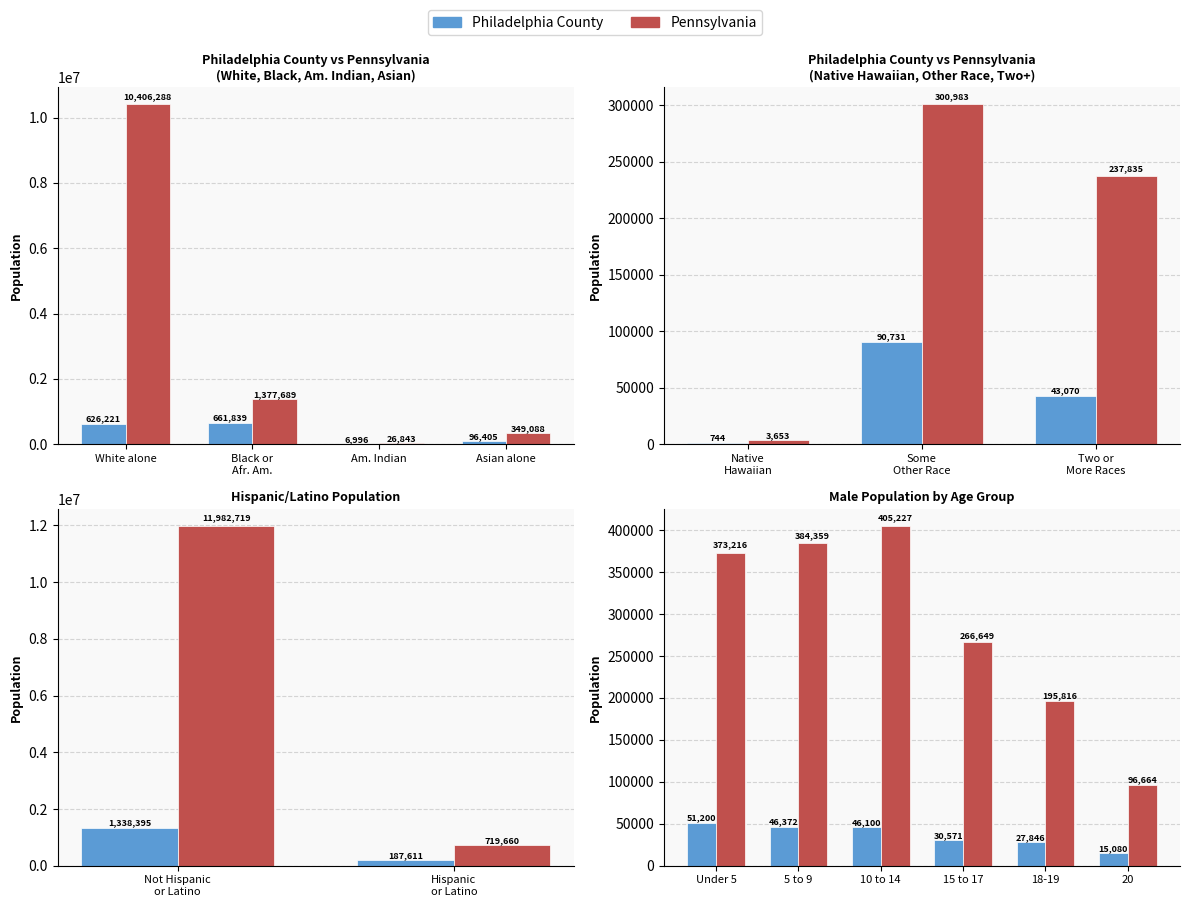

Between 5 to 9 and 10 to 14, which is larger?

5 to 9